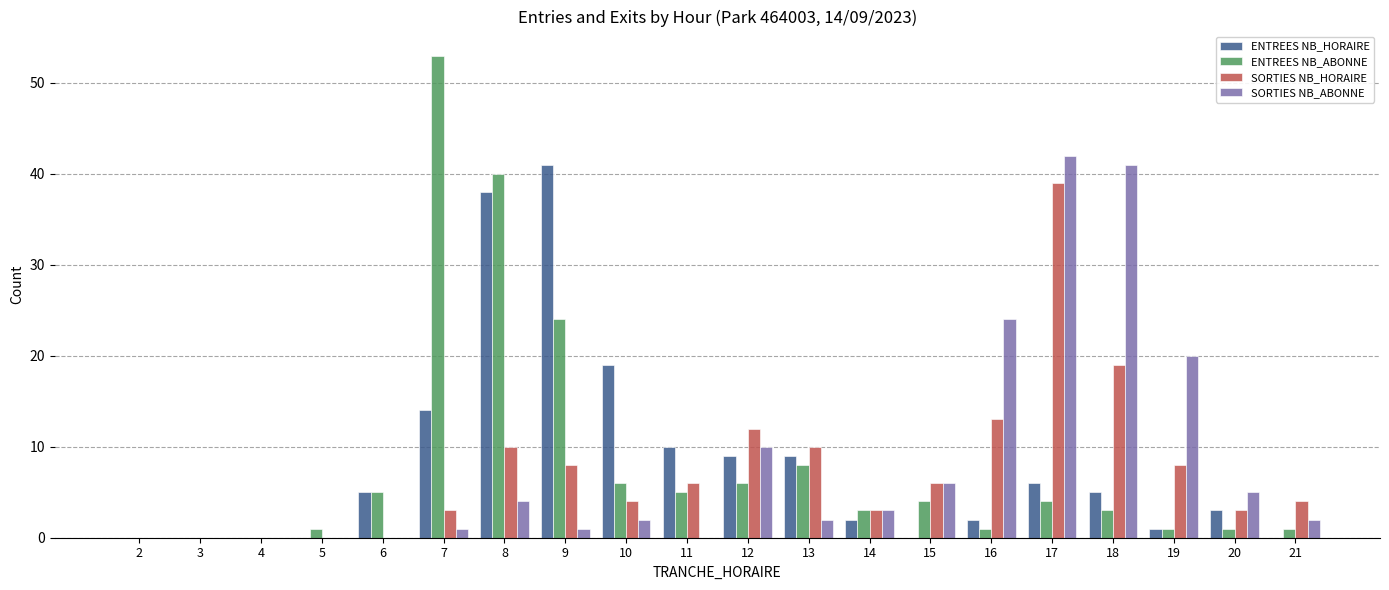

Where is ENTREES NB_ABONNE nearest to the value 26?

9